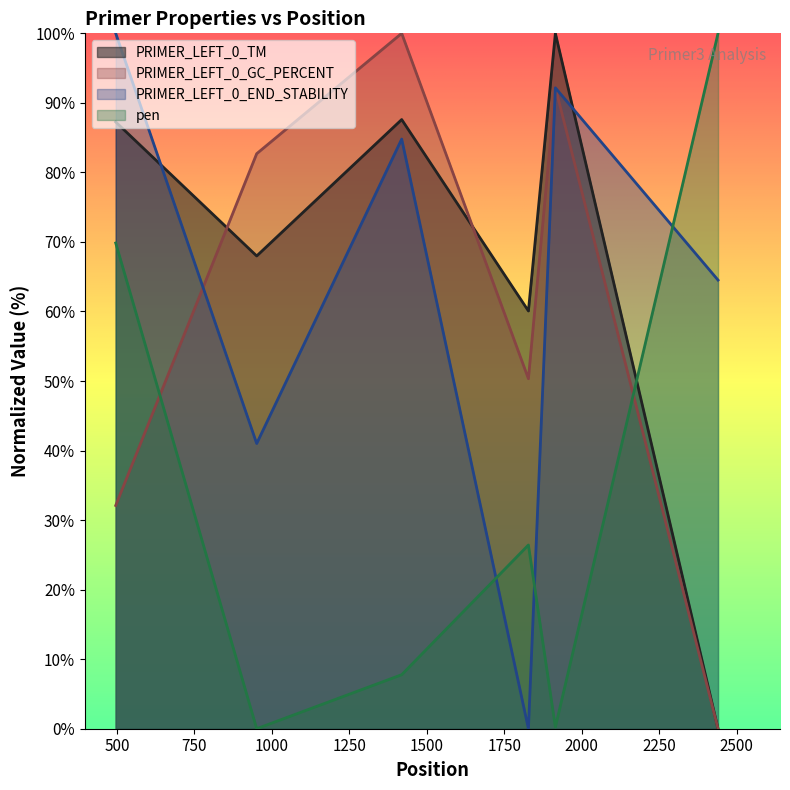

What is the value of the PRIMER_LEFT_0_TM point at the 4th from the left?

60.1